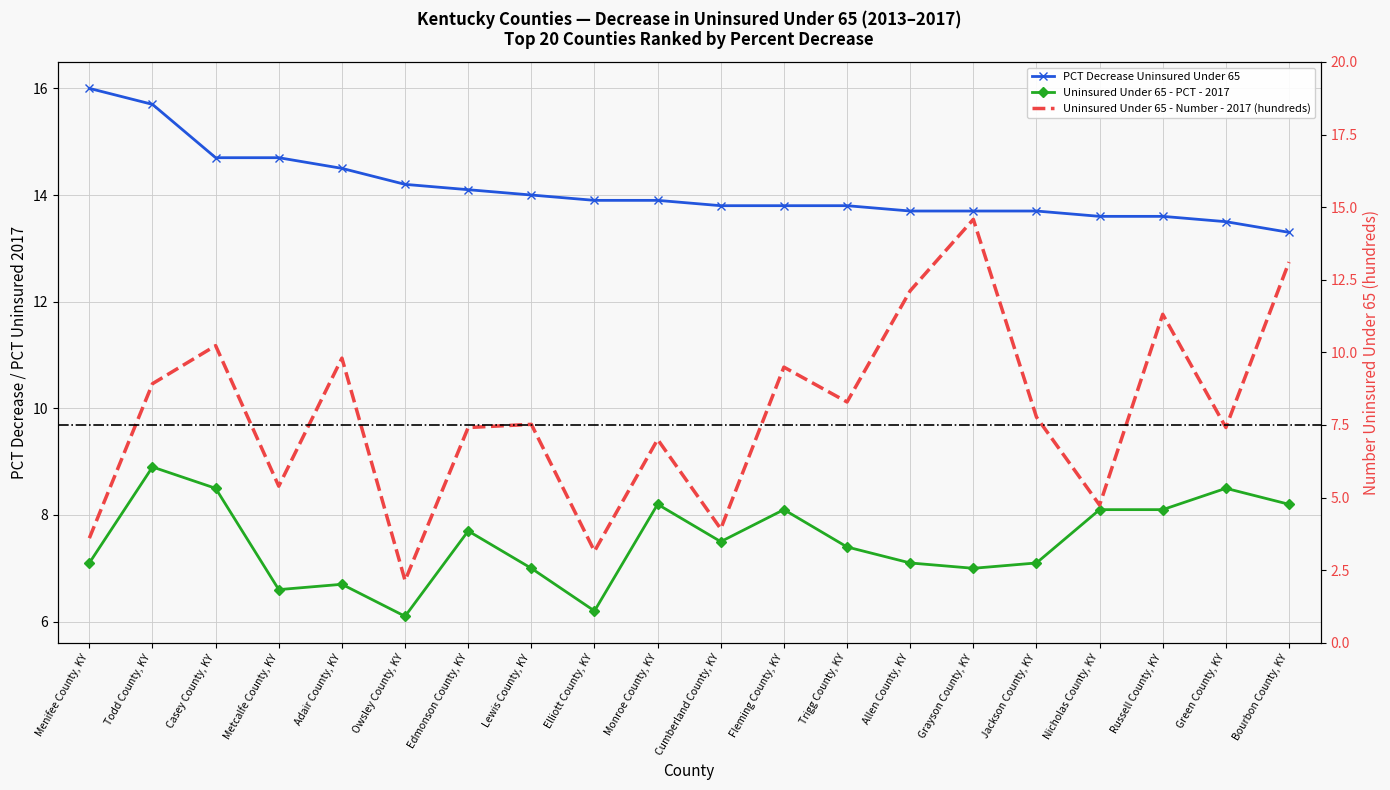

Which label corresponds to the smallest value in the chart?

Owsley County, KY